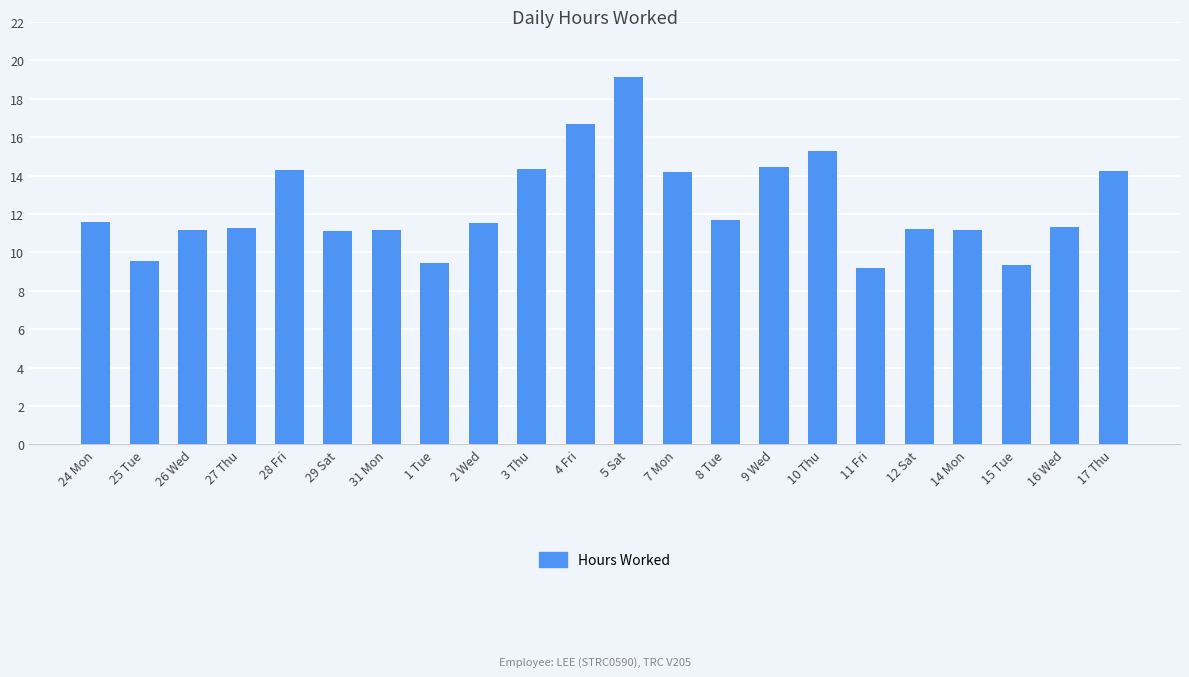

The chart shows a value of 11.3 at 27 Thu. True or false?

True